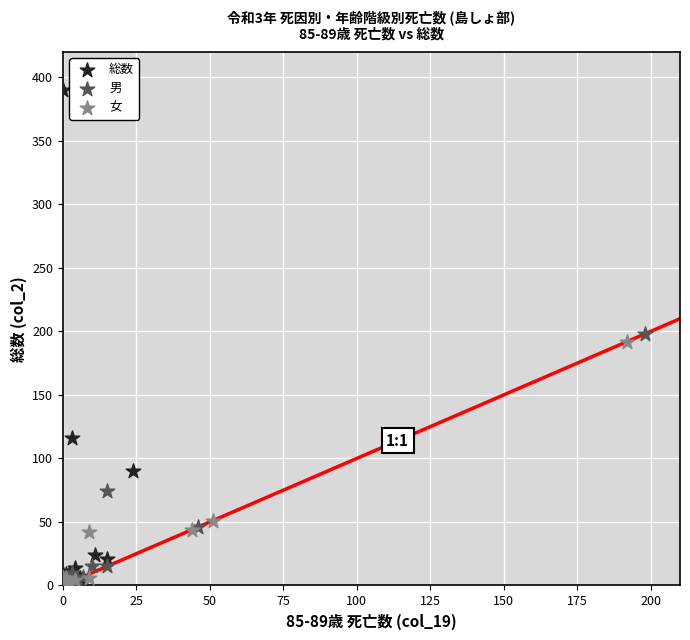

Which series has the largest Y range (max minus min)?

総数